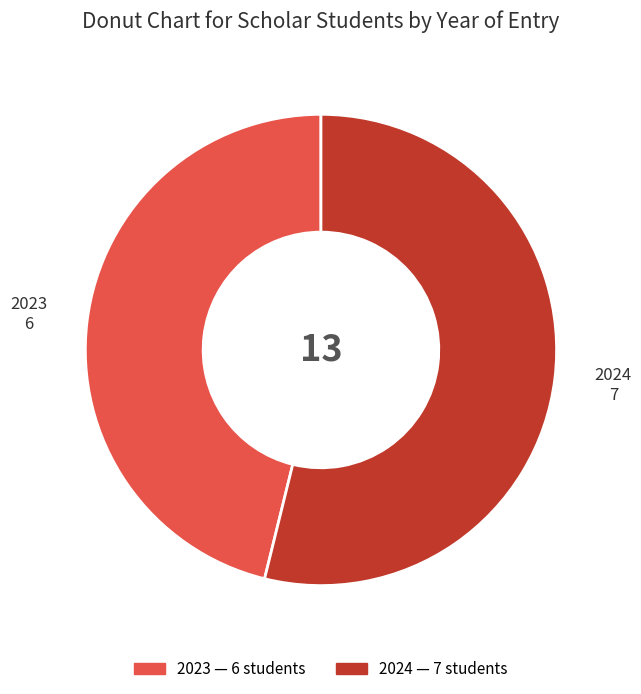

Is it true that 2023 is 46% of the pie?

True